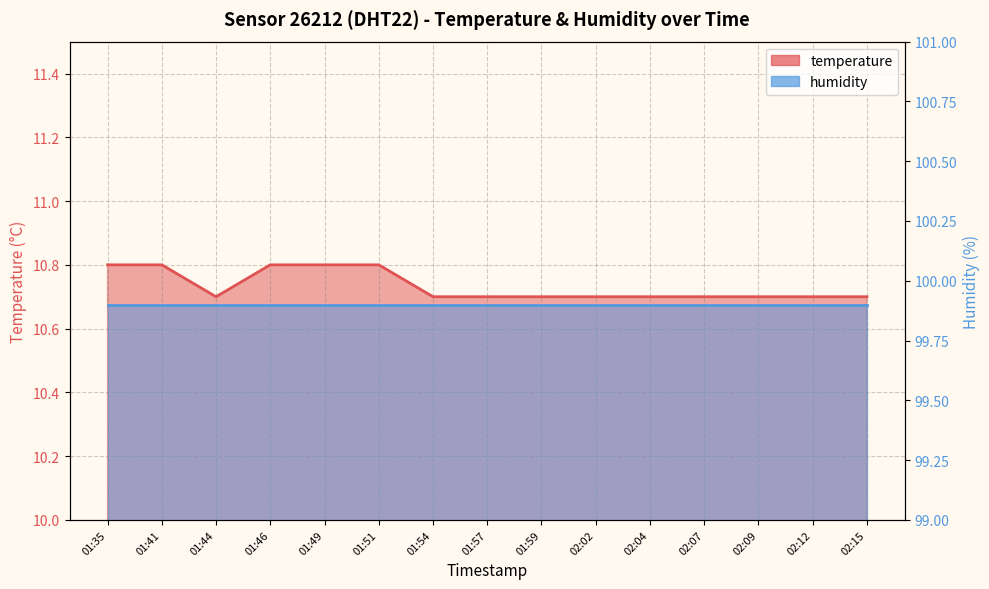

Which has a higher value, 01:46 or 01:54?

01:46